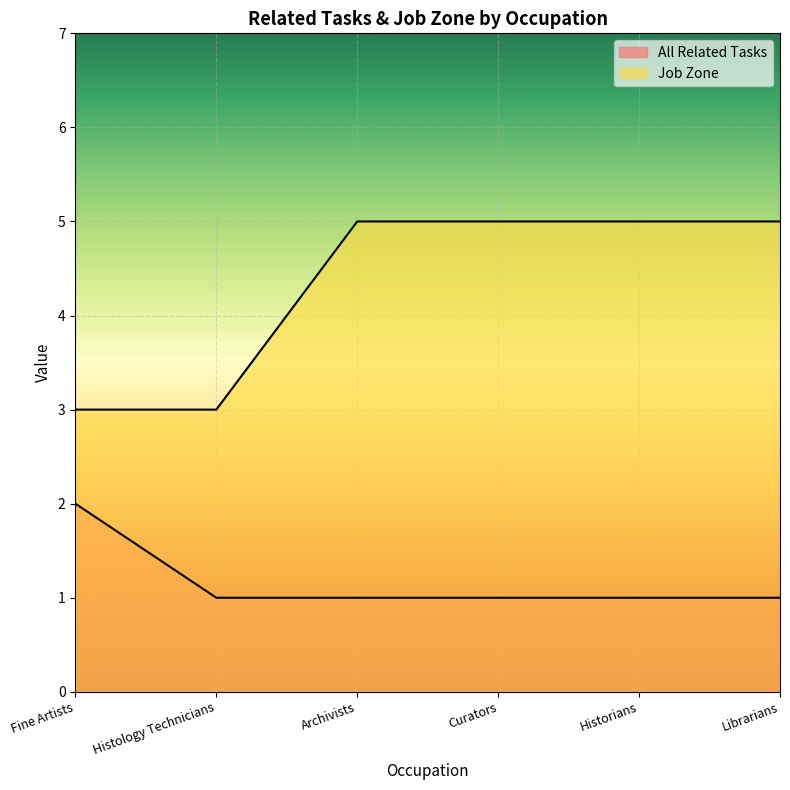

True or false: Job Zone and All Related Tasks cross at least once.

False